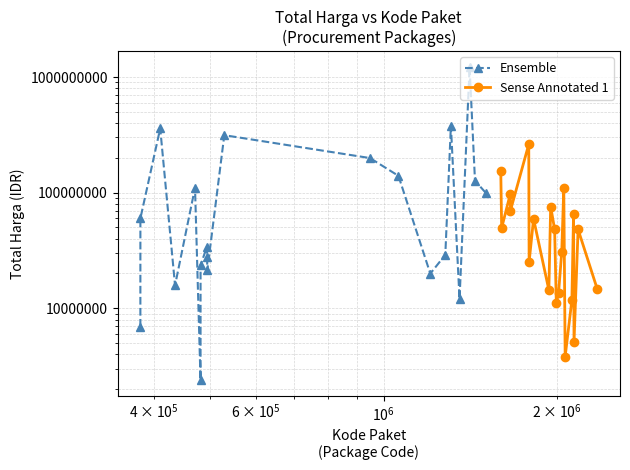

How many series are shown in this chart?

2